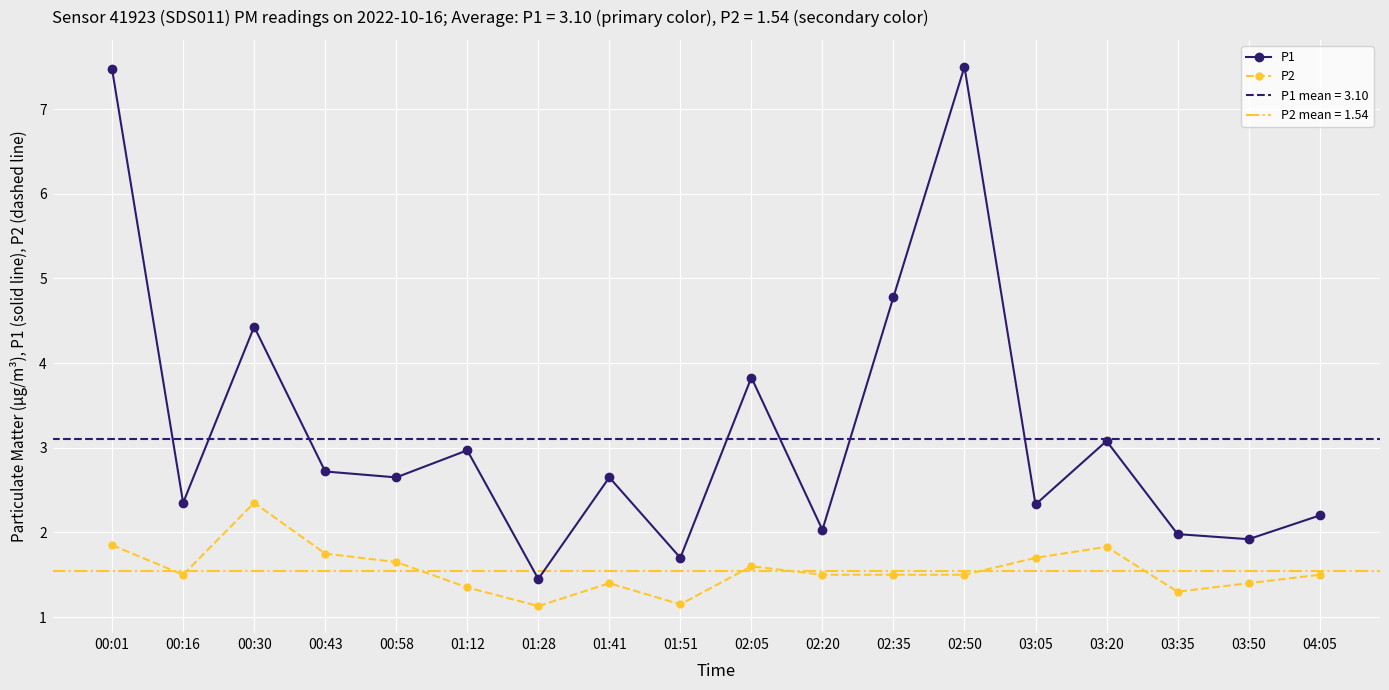

What is the sum of all P1 values?

58.0